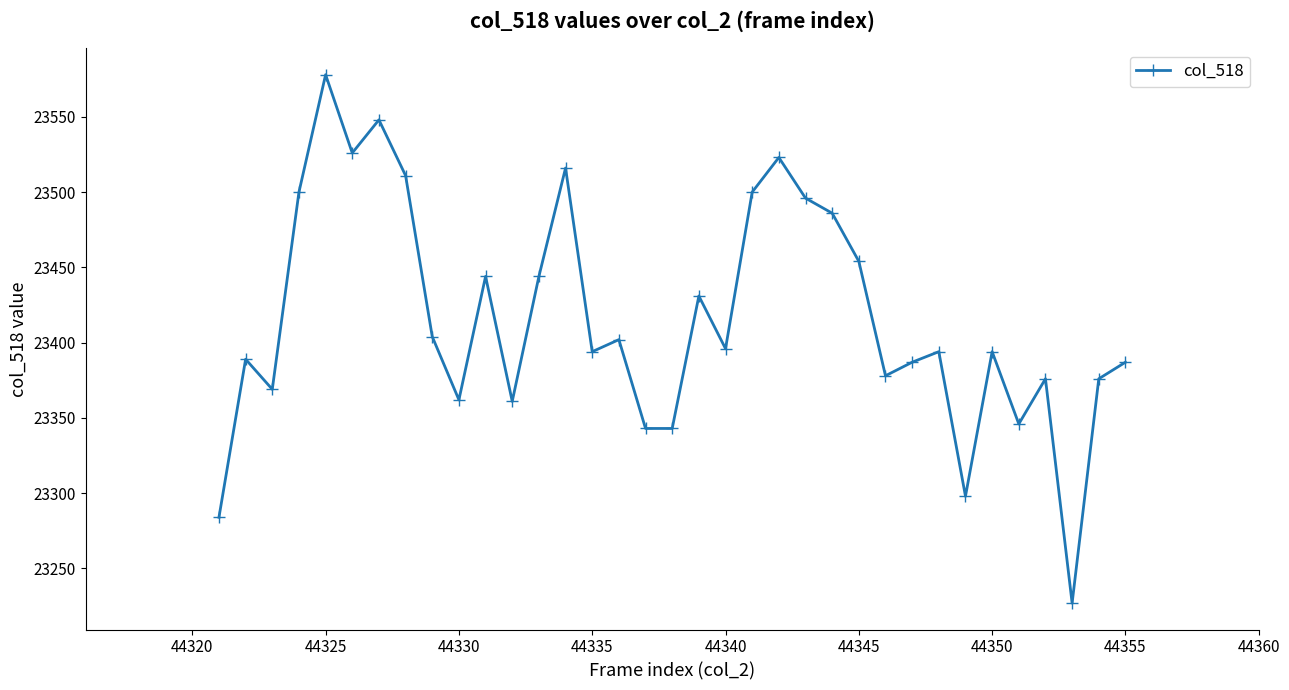

How many interior local peaks (higher than both neighbors) does the data have?

11